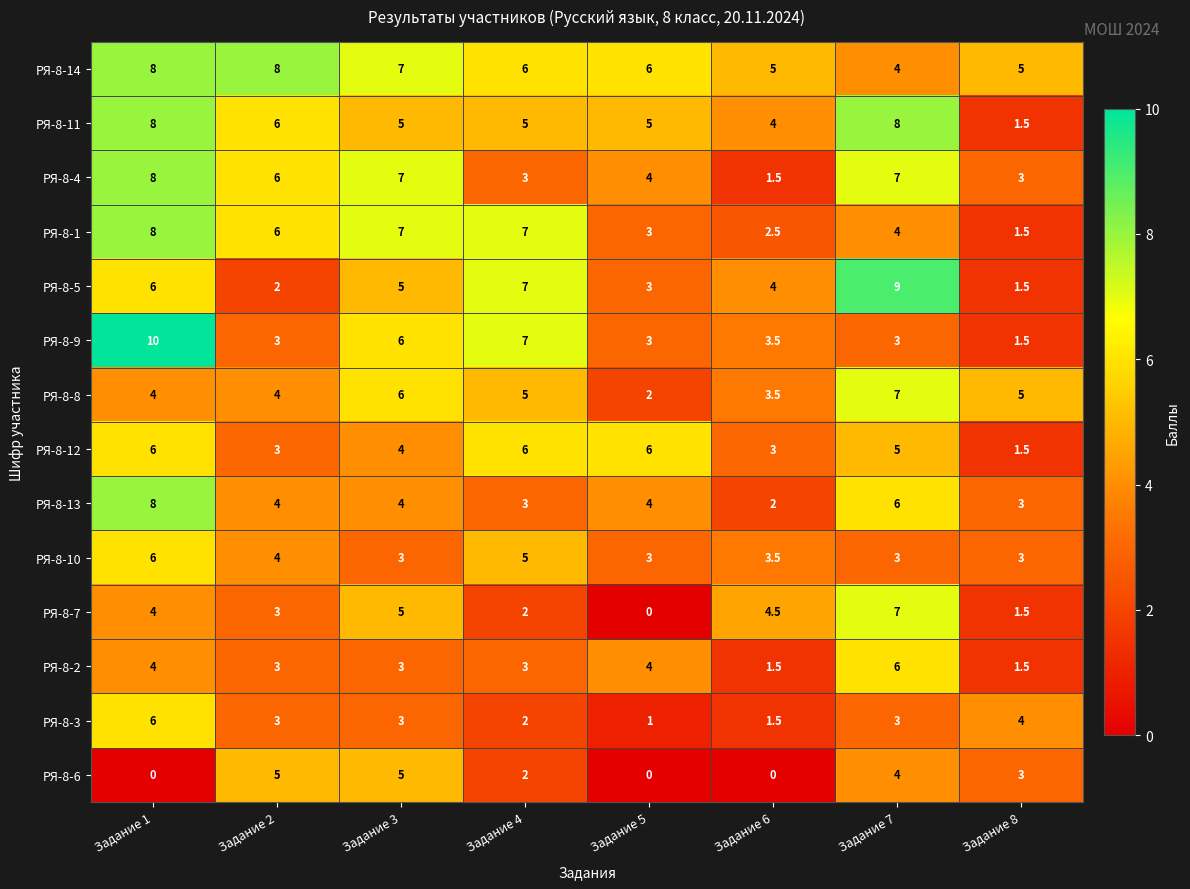

Which series changed the most between Задание 5 and Задание 6?

РЯ-8-7